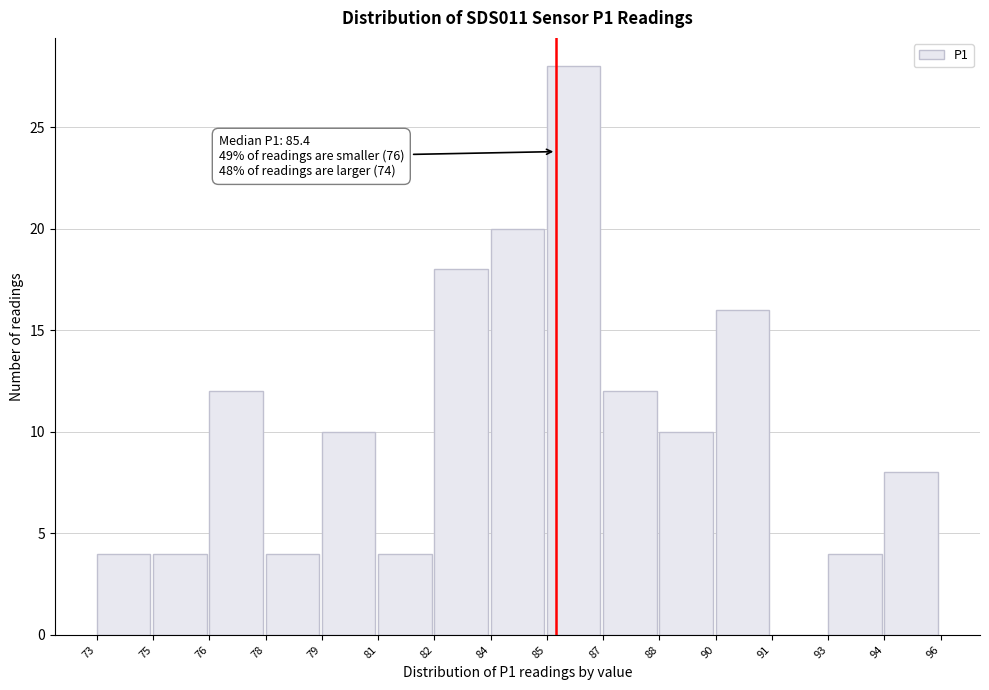

Reading left to right, transcribe all the data shown in this chart.

73=4	75=4	76=12	78=4	79=10	81=4	82=18	84=20	85=28	87=12	88=10	90=16	91=0	93=4	94=8